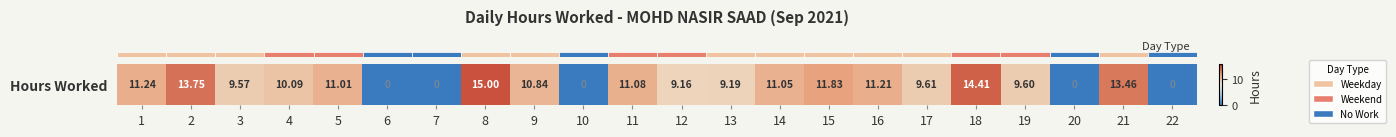

What is the sum of all values?

192.1